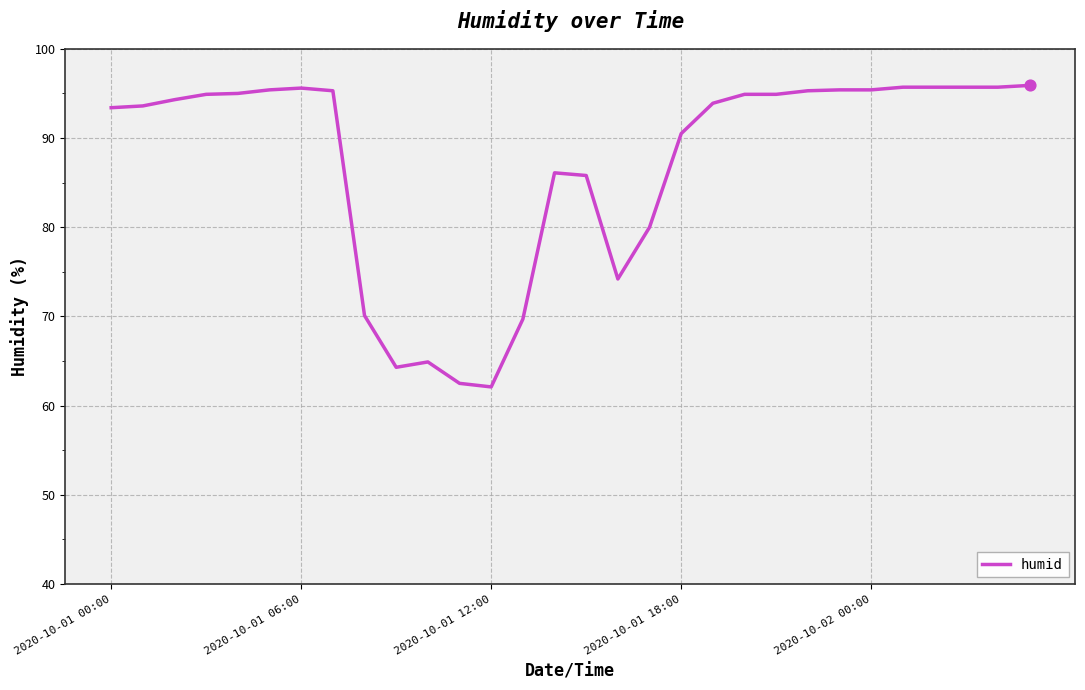

What is the greatest value displayed?

95.9